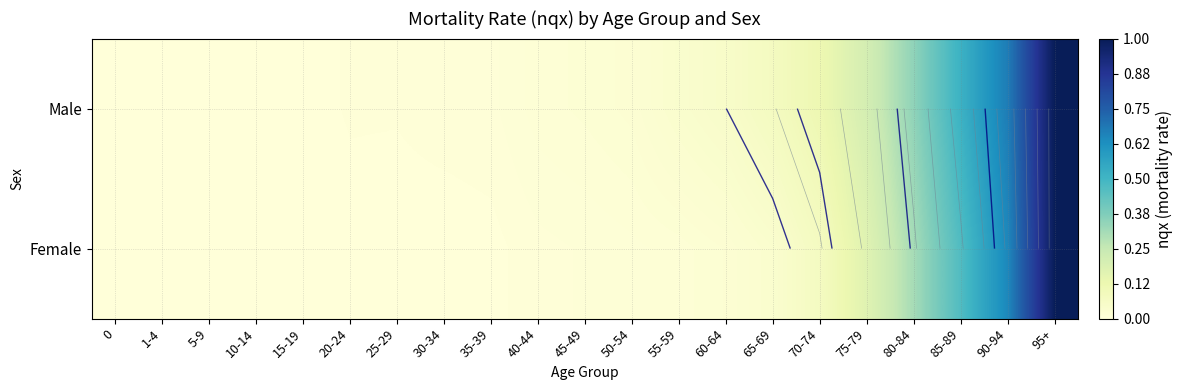

True or false: Male has a value of 0.0 at 0.

False